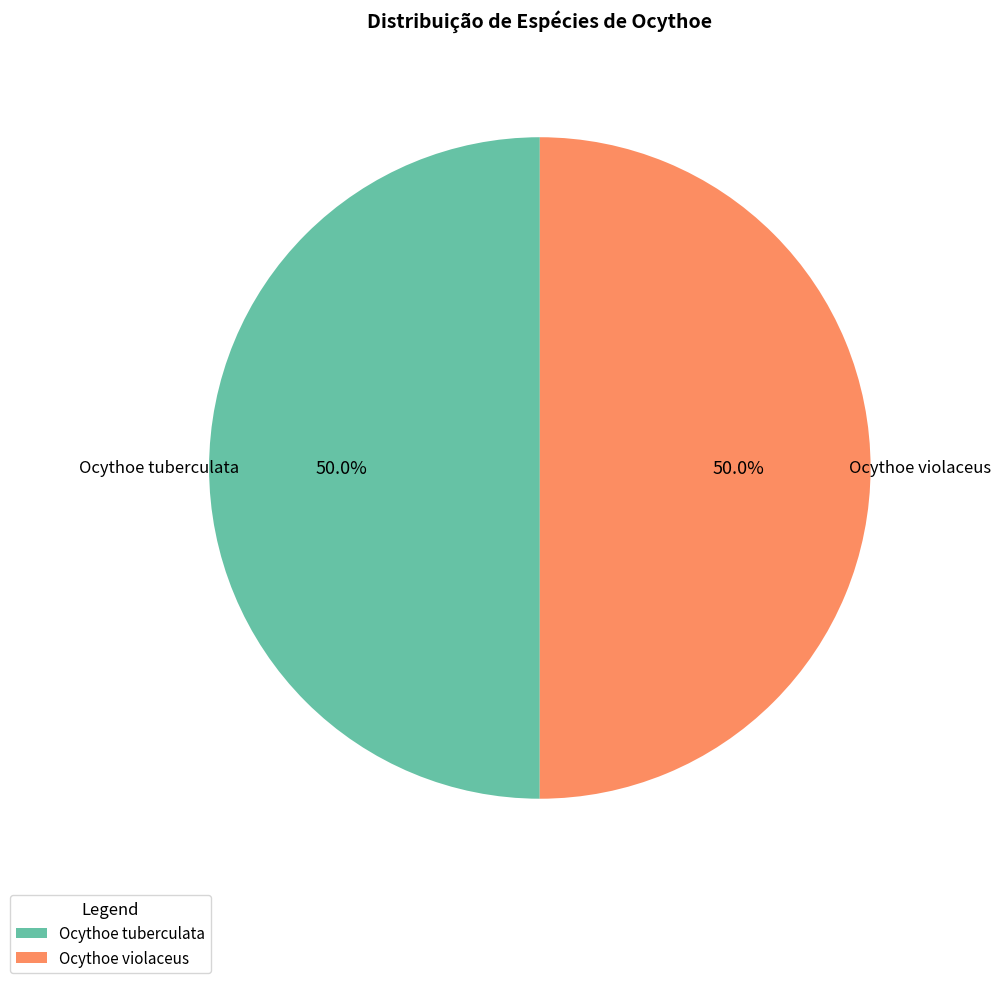

Do Ocythoe violaceus and Ocythoe tuberculata together represent more than half of the pie?

Yes